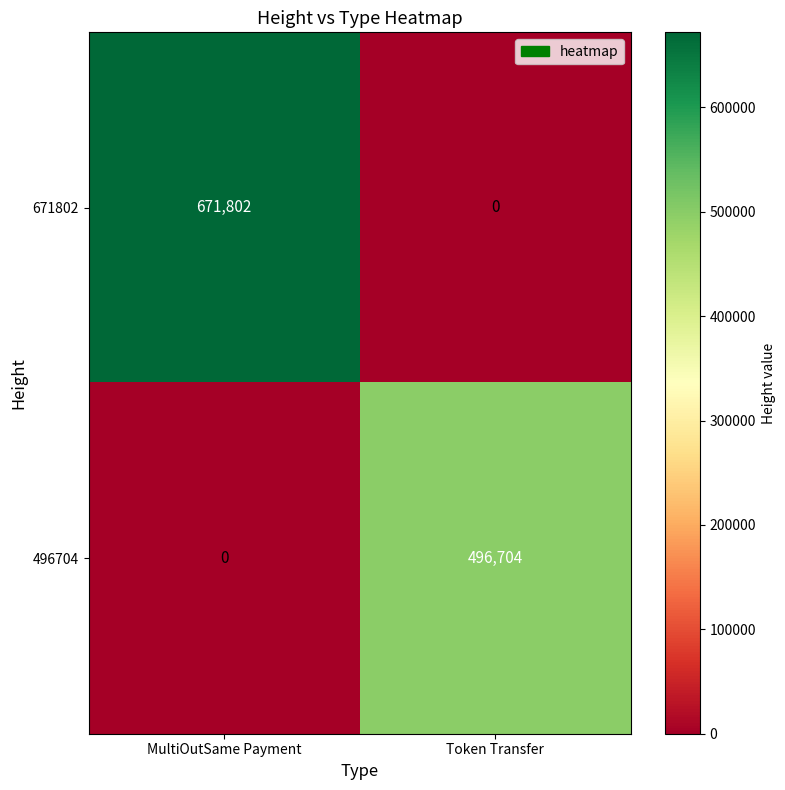

At which category is the sum across all series the highest?

MultiOutSame Payment